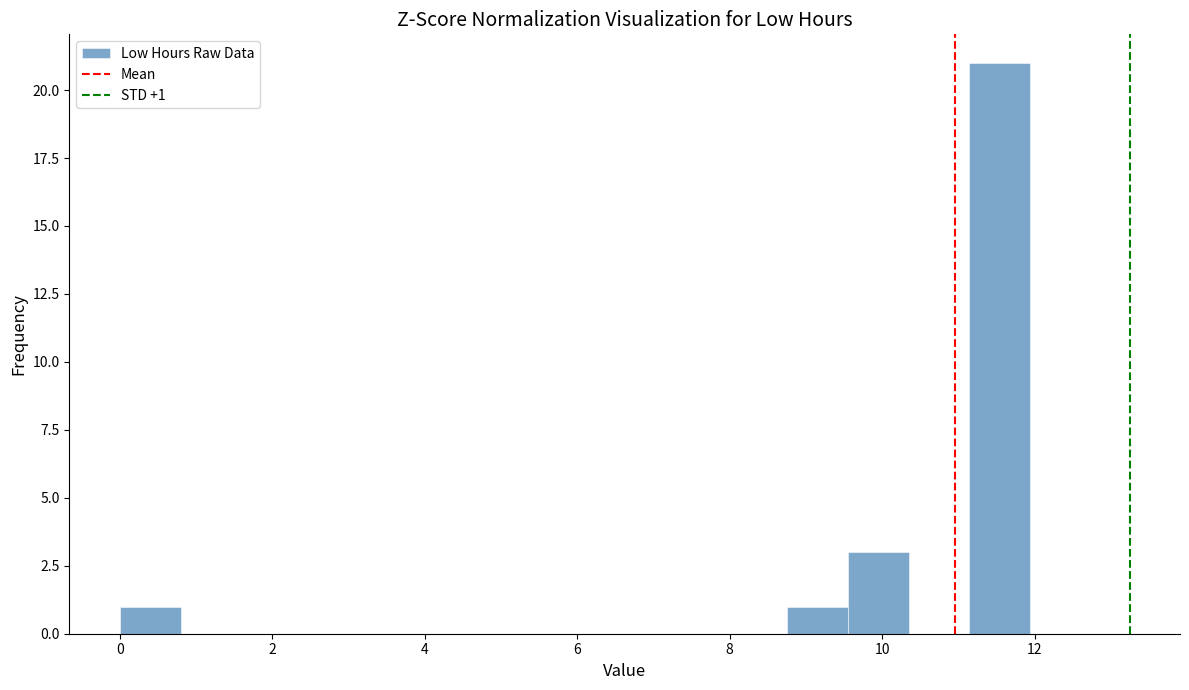

Around what value on the x-axis is the tallest bar? Give the approximate position of its centre, as read against the axis.

11.6